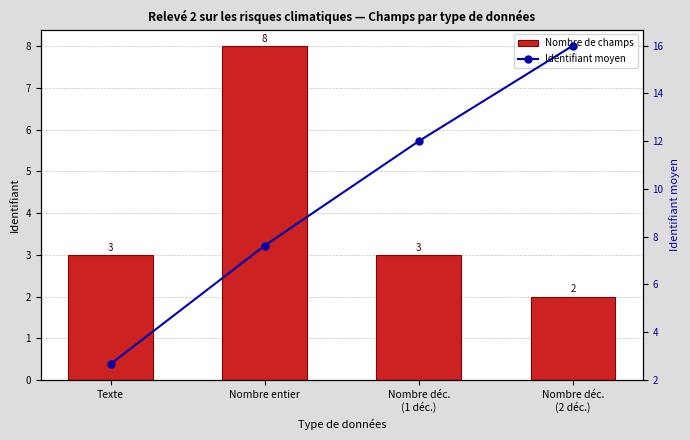

What is the average value of the Identifiant moyen series?

9.6